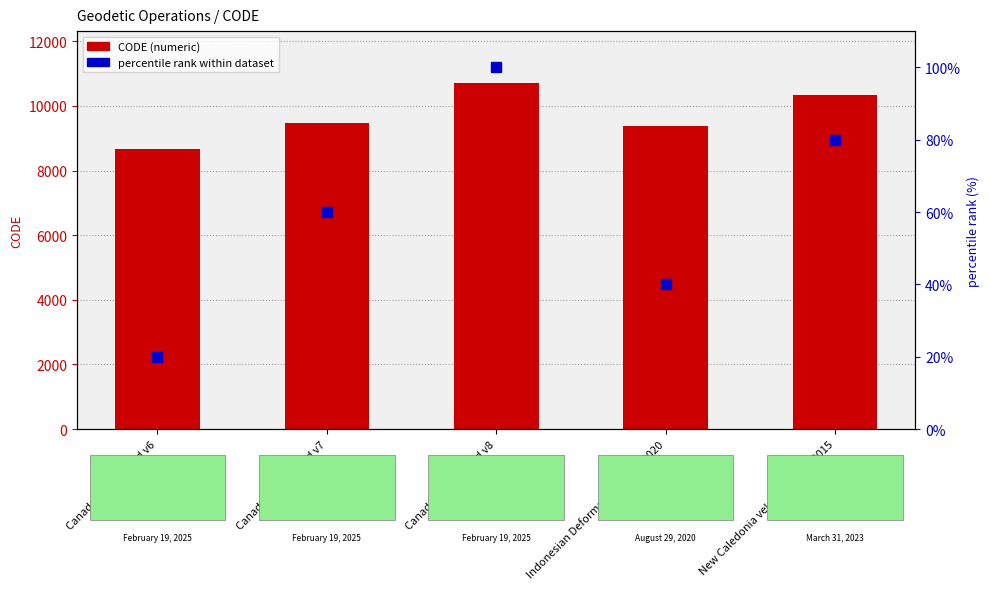

What are all the series names shown in the legend?

CODE (numeric), percentile rank within dataset